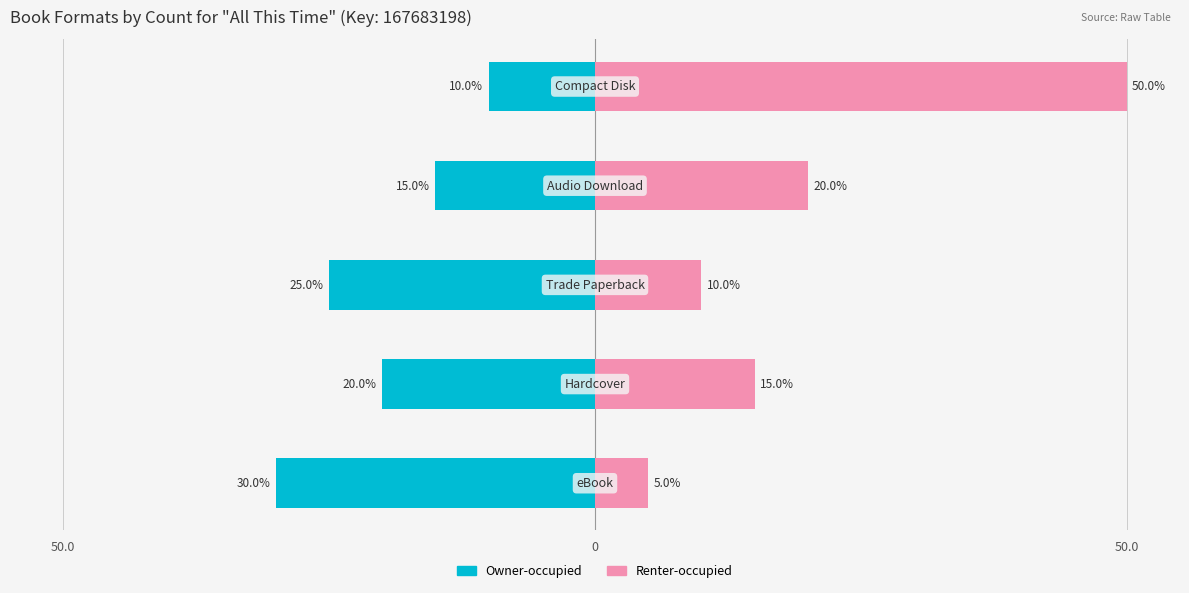

What is the maximum value shown in the chart?

50